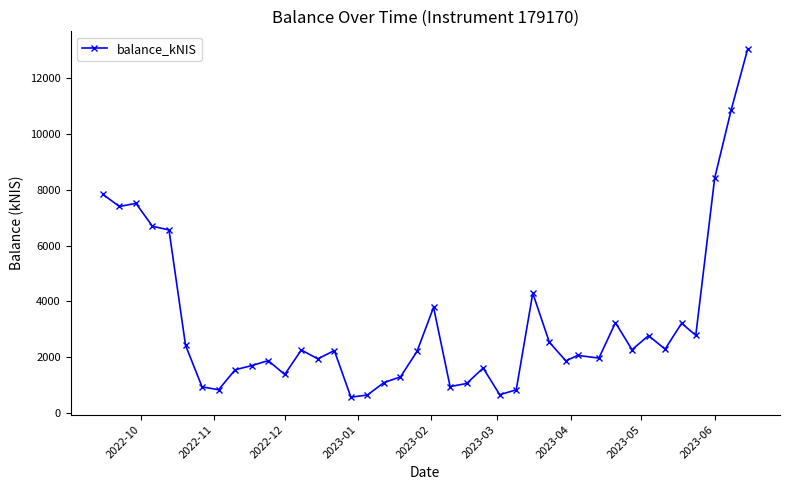

What is the difference between the maximum and minimum values?

12489.1